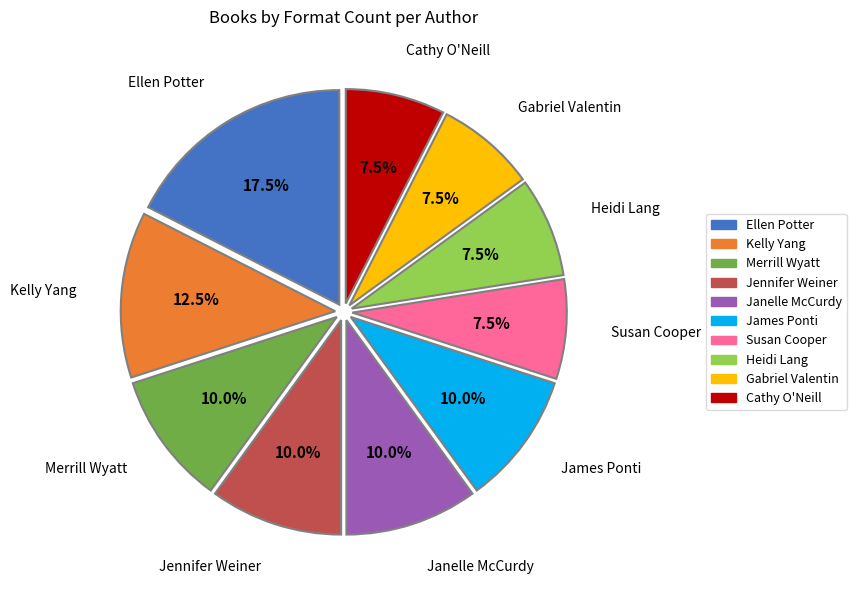

To the nearest percent, what is the average slice percentage?

10%